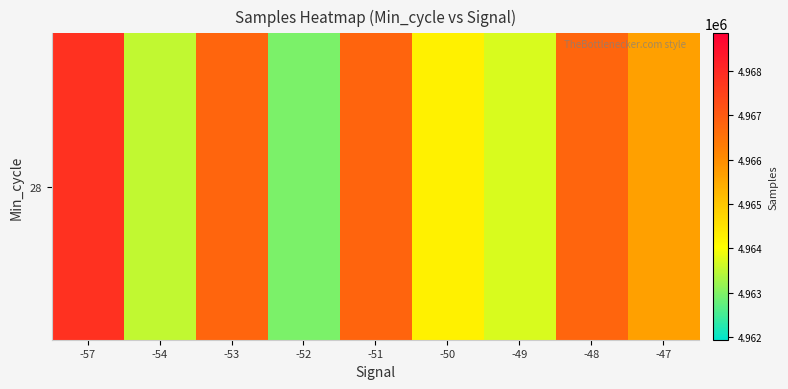

List the labels in order of value, smallest first.

-52, -54, -49, -50, -47, -48, -53, -51, -57